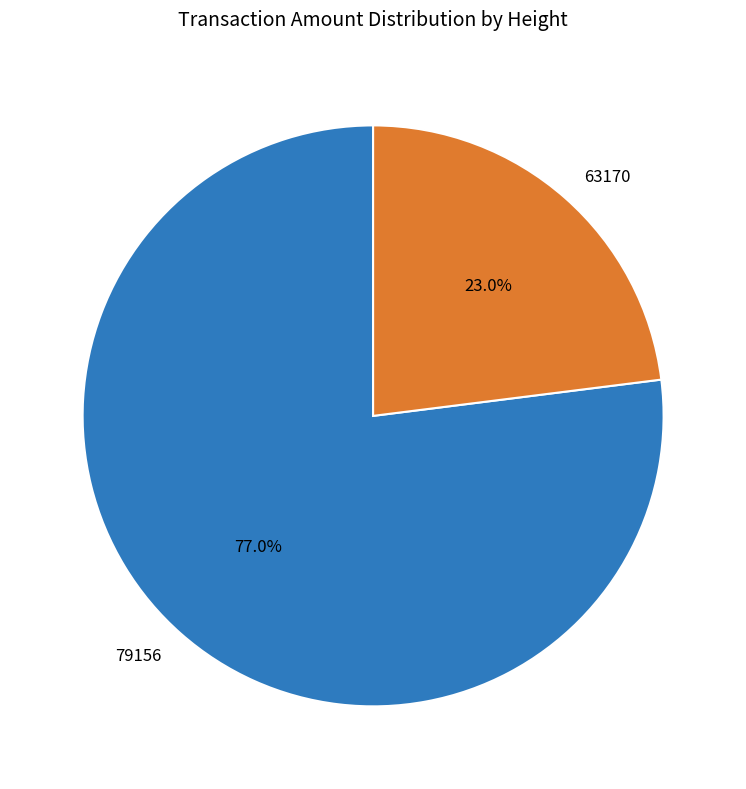

To the nearest percent, what is the difference between the 79156 and 63170 slice percentages?

54%